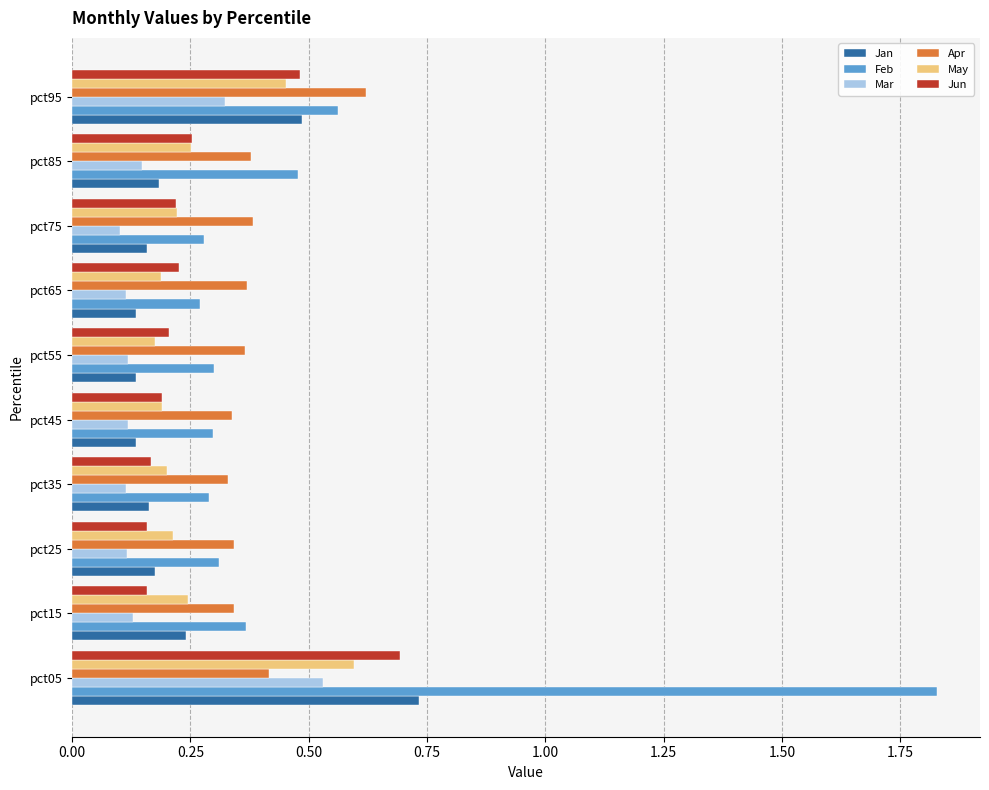

What is the sum of all Feb values?

5.0